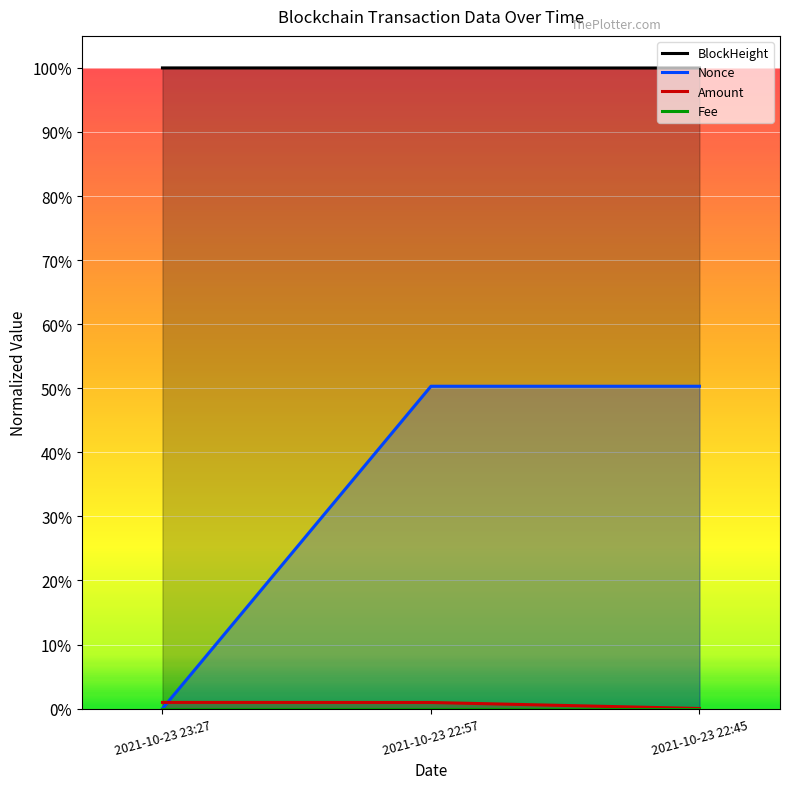

How many data points in Nonce are above 0?

2